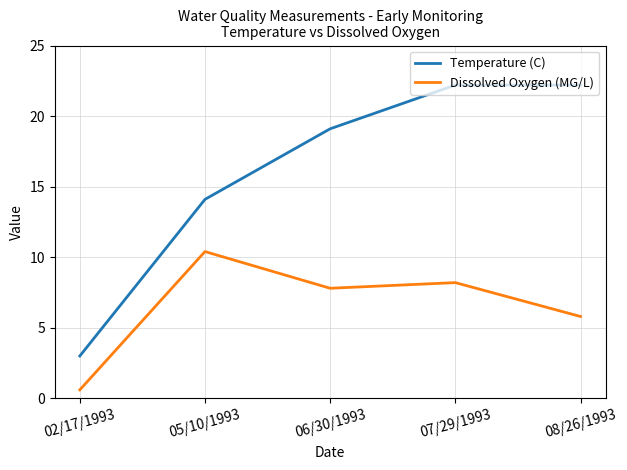

What are all the series names shown in the legend?

Temperature (C), Dissolved Oxygen (MG/L)